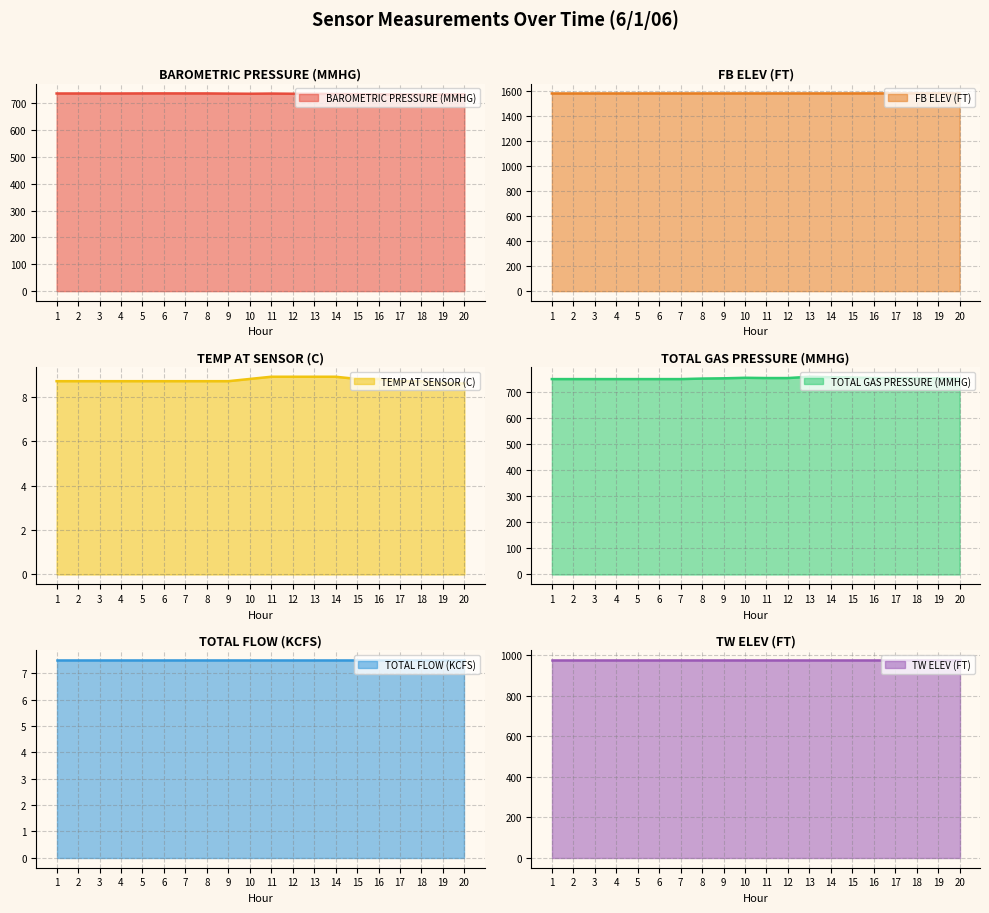

At which label is BAROMETRIC PRESSURE (MMHG) closest to 734?

14